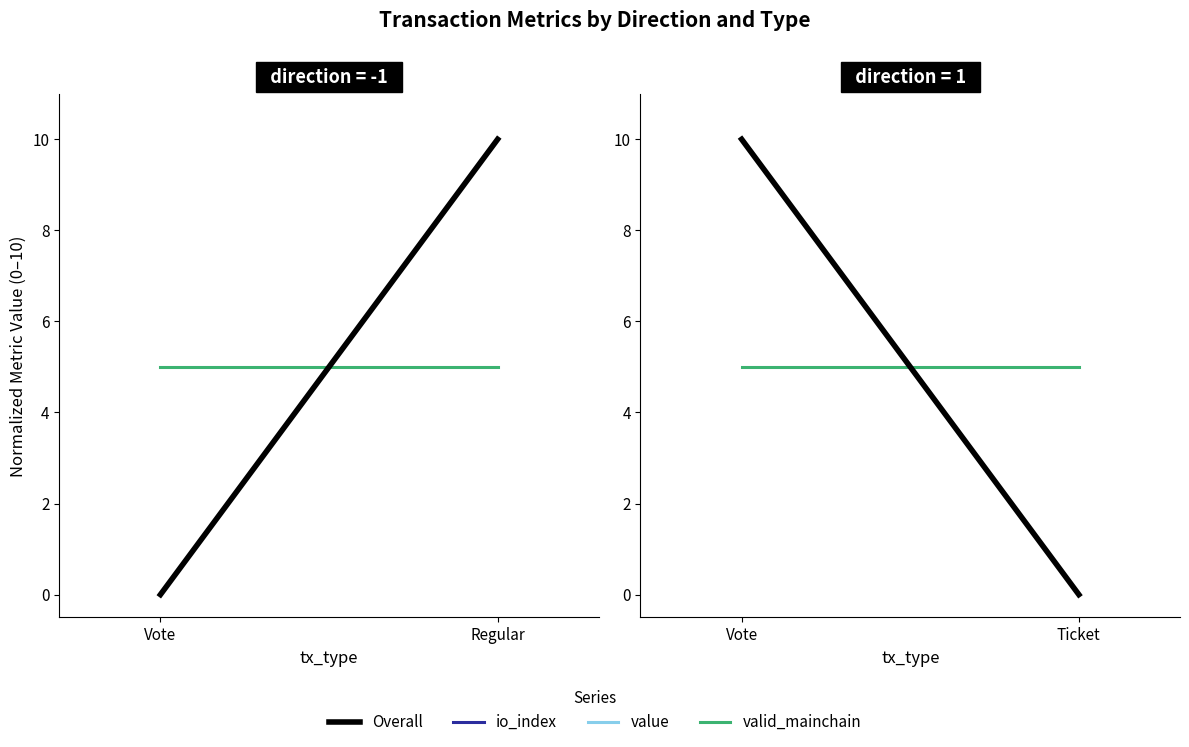

What is the sum of the Overall values at Ticket and Vote?

10